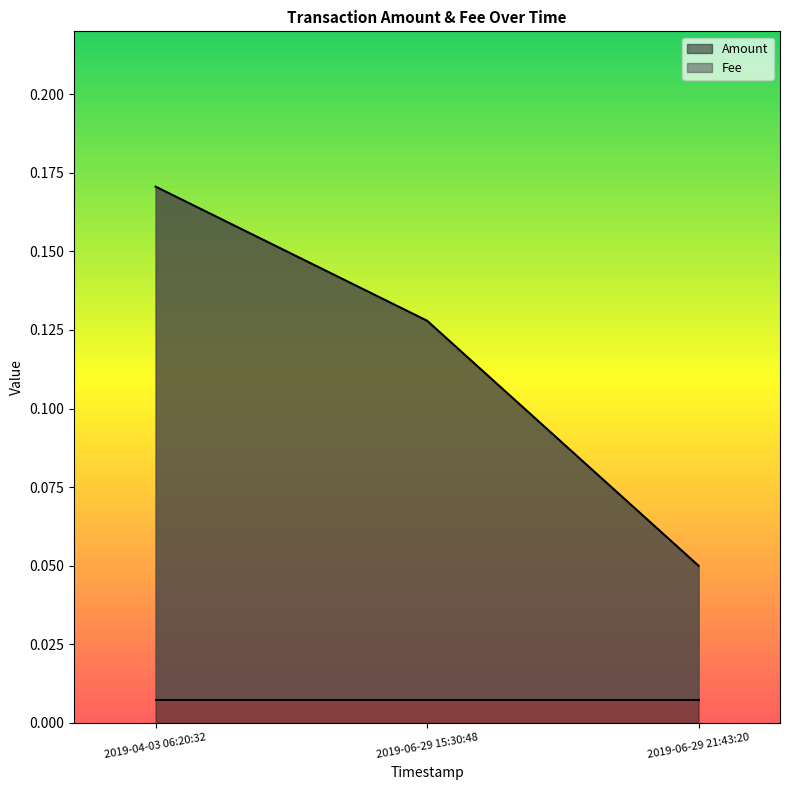

Which label corresponds to the largest value in the chart?

2019-04-03 06:20:32